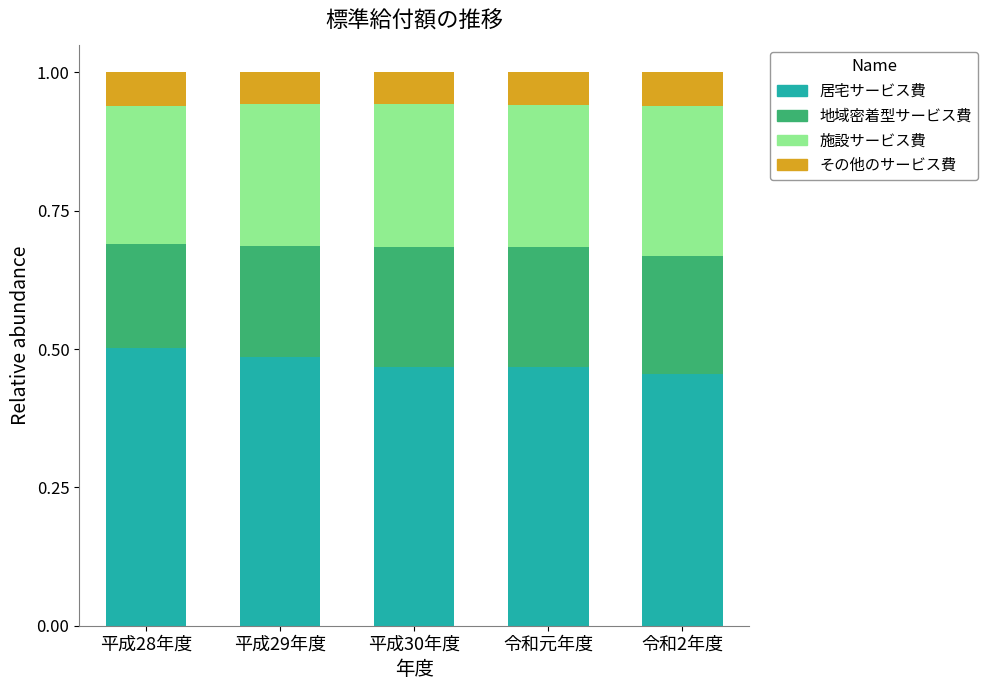

What is the sum of the 居宅サービス費 values at 令和元年度 and 平成29年度?

1.0